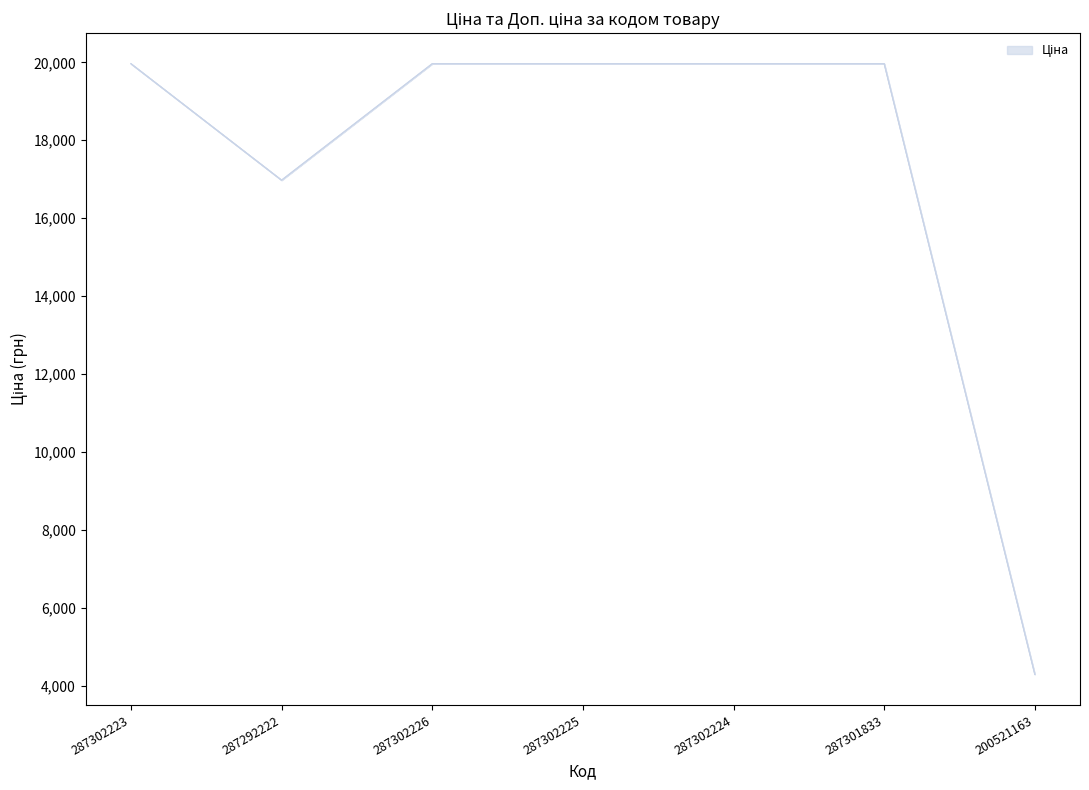

Reading right to left, extract all data points from this chart.

Ціна: 200521163=4295.4	287301833=19964.2	287302224=19964.2	287302225=19964.2	287302226=19964.2	287292222=16976.3	287302223=19964.2
Доп. ціна: 200521163=4295.0	287301833=19964.2	287302224=19964.2	287302225=19964.2	287302226=19964.2	287292222=16976.3	287302223=19964.2